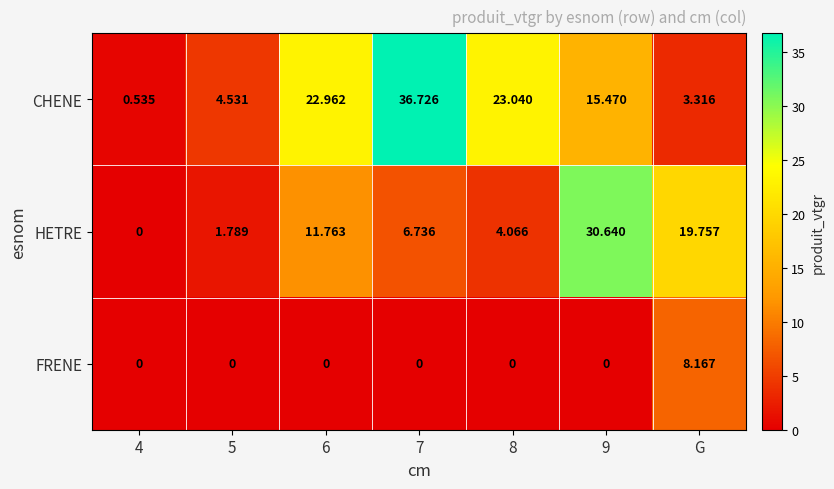

Which series has the largest range (max minus min)?

CHENE